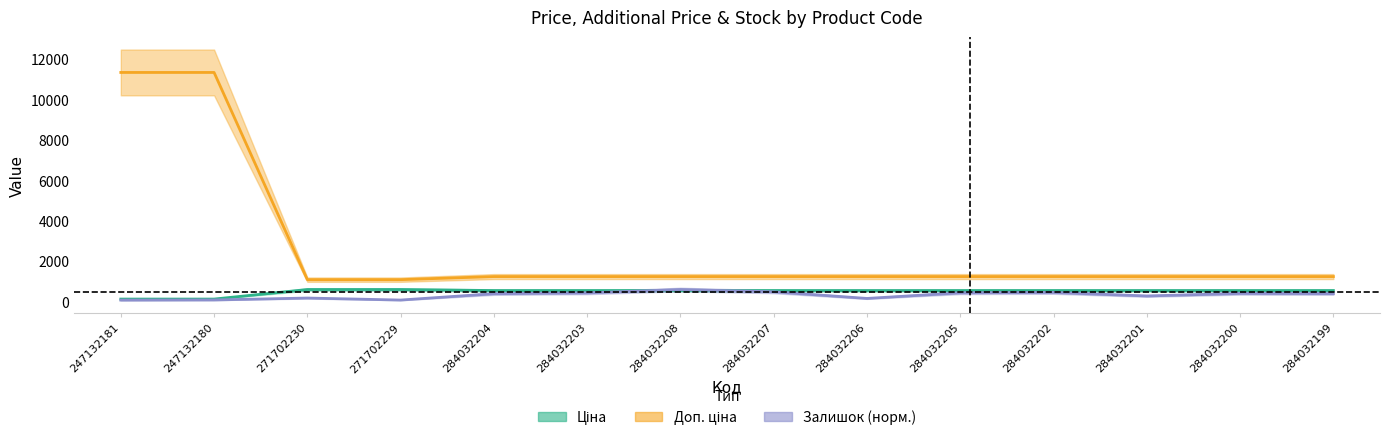

The value of Ціна at 271702230 is 586.0. True or false?

True